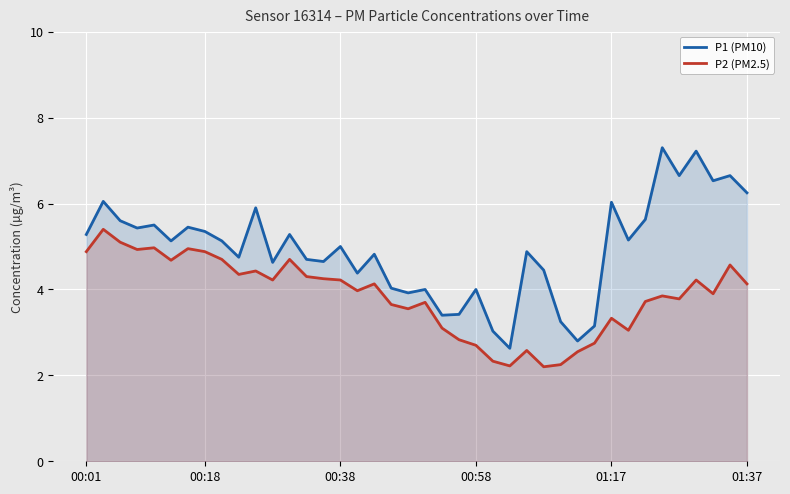

At 00:01, list the series in order from largest to smallest.

P1 (PM10), P2 (PM2.5)